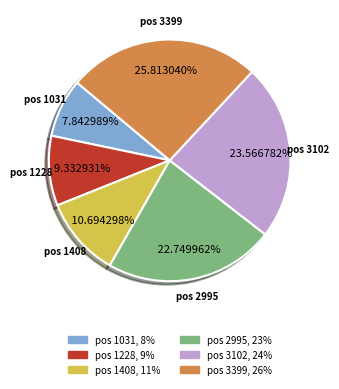

Rank the categories by value from highest to lowest.

pos 3399, pos 3102, pos 2995, pos 1408, pos 1228, pos 1031